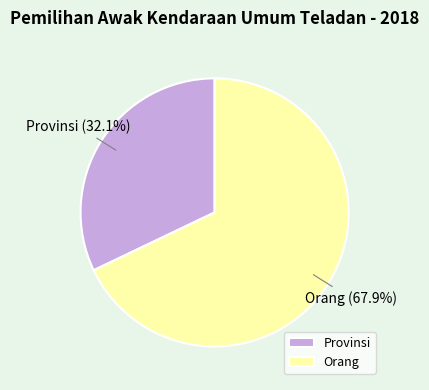

To the nearest percent, what is the difference between the Provinsi and Orang slice percentages?

36%